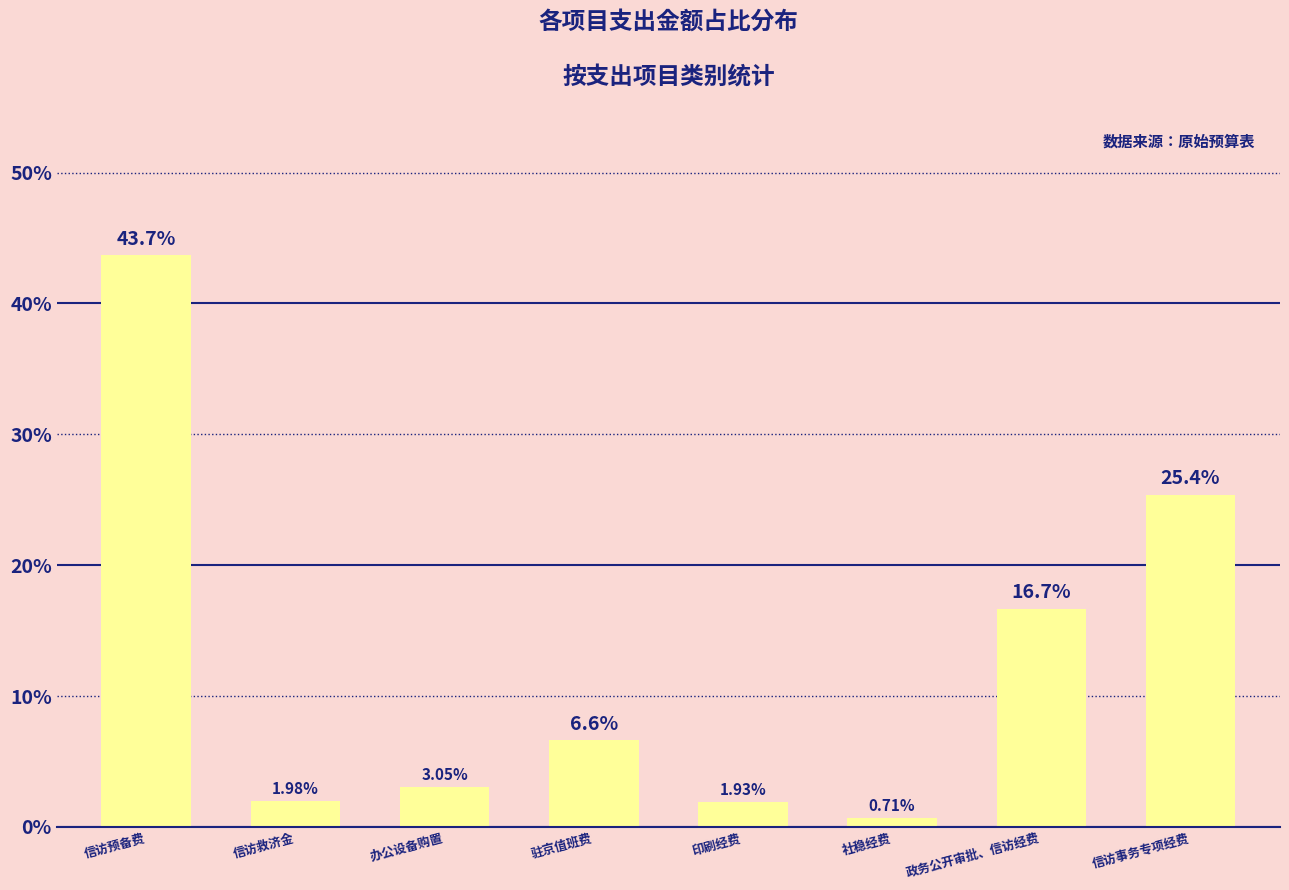

How many bars are there in total?

8